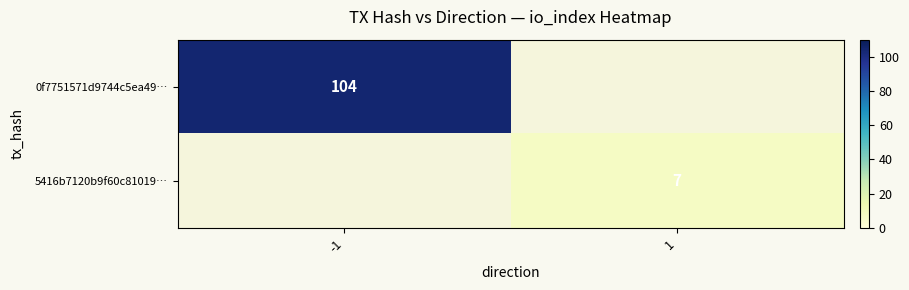

Is the value of 0f7751571d9744c5ea49… at -1 greater than the value of 5416b7120b9f60c81019… at 1?

Yes